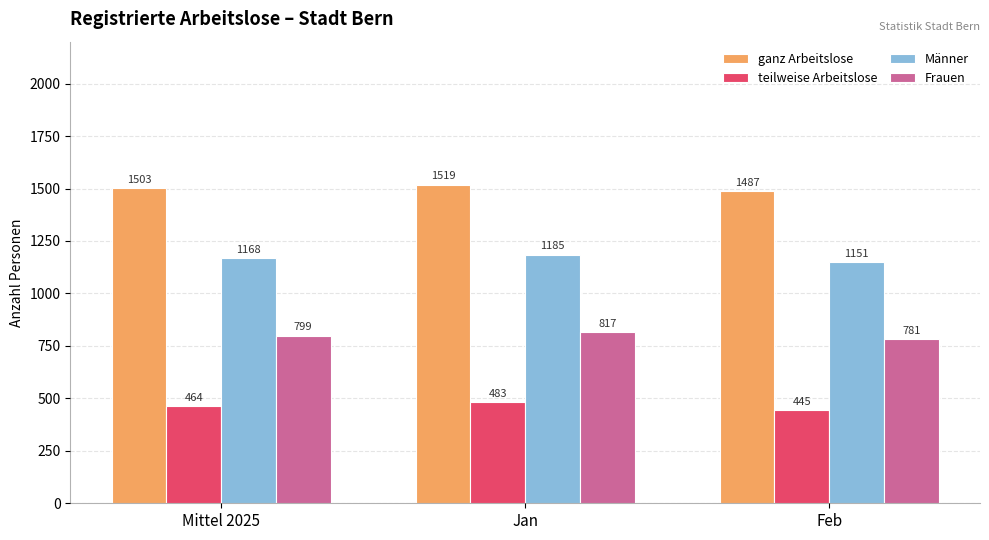

What is the label of the 1st bar from the right?

Feb